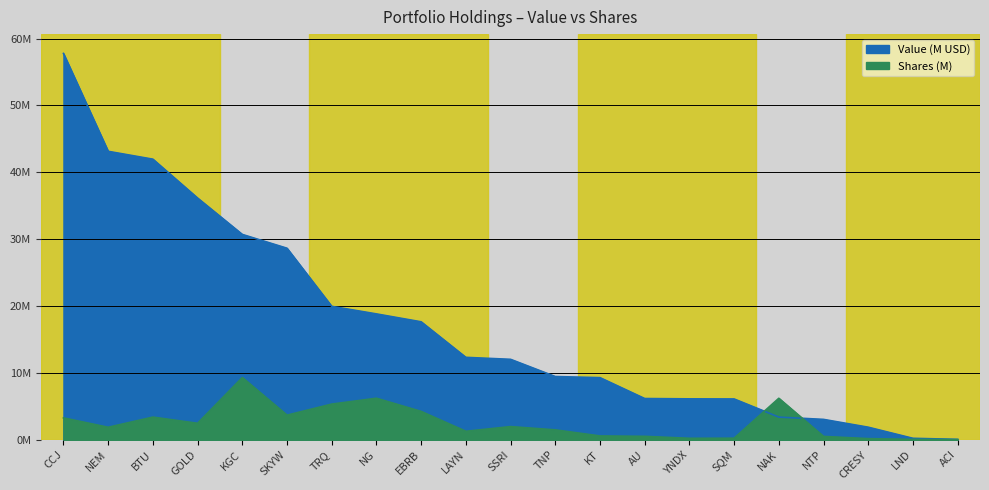

At which label does Value reach its minimum?

ACI